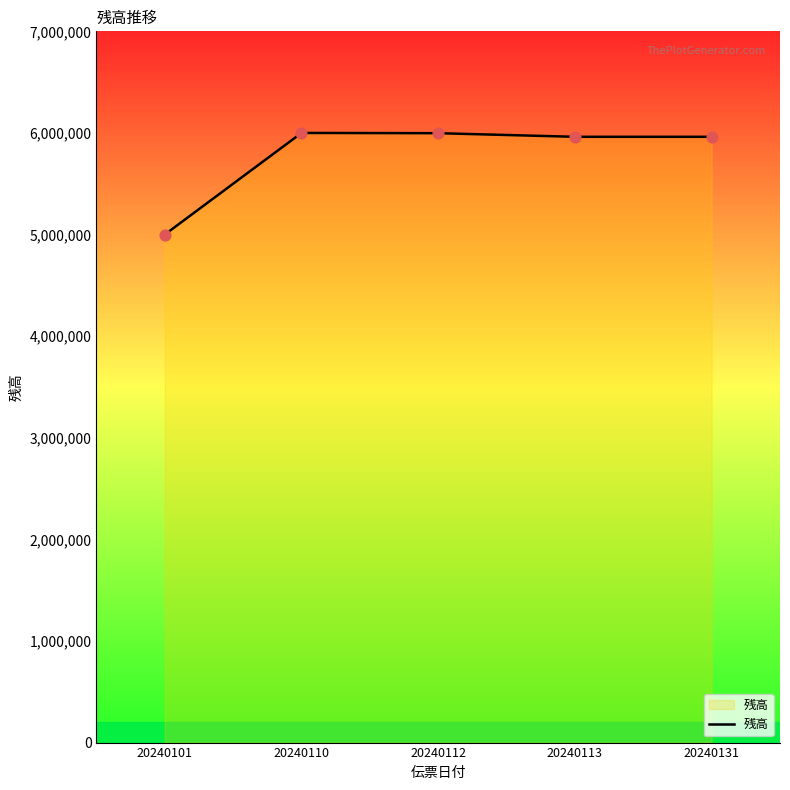

What is the change in value from 20240101 to 20240131?

+961950